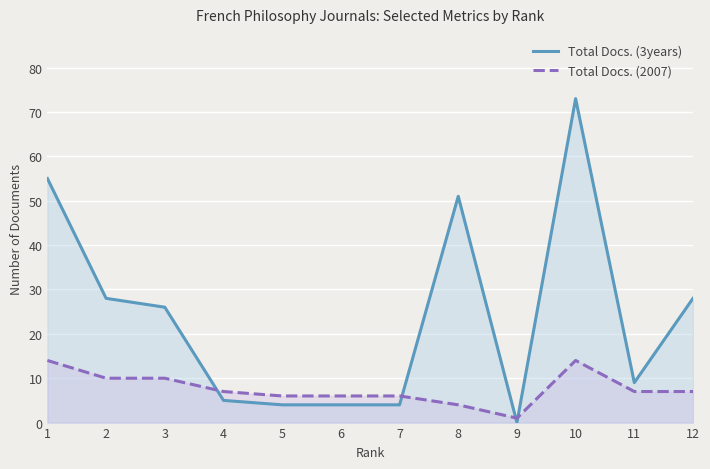

Which category has the lowest value across all series?

9